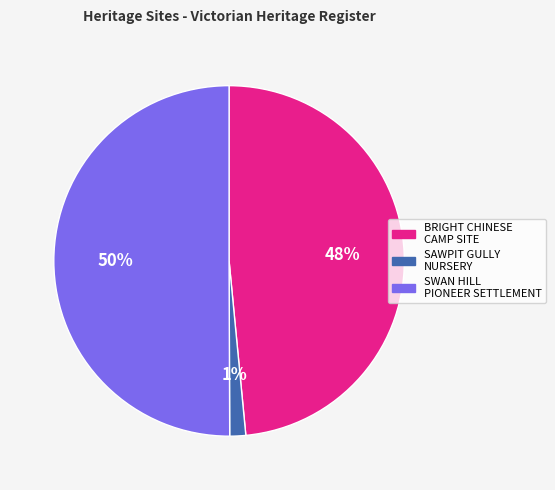

The SAWPIT GULLY NURSERY slice represents 1% of the pie. True or false?

True